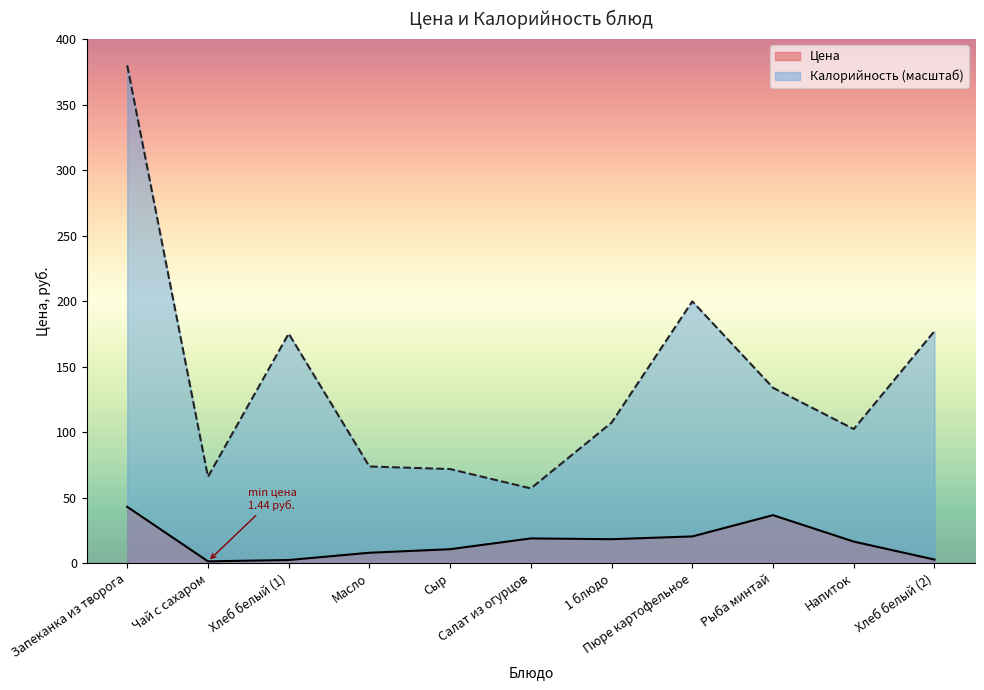

The Цена series shows 2.4 at Хлеб белый (1). True or false?

True